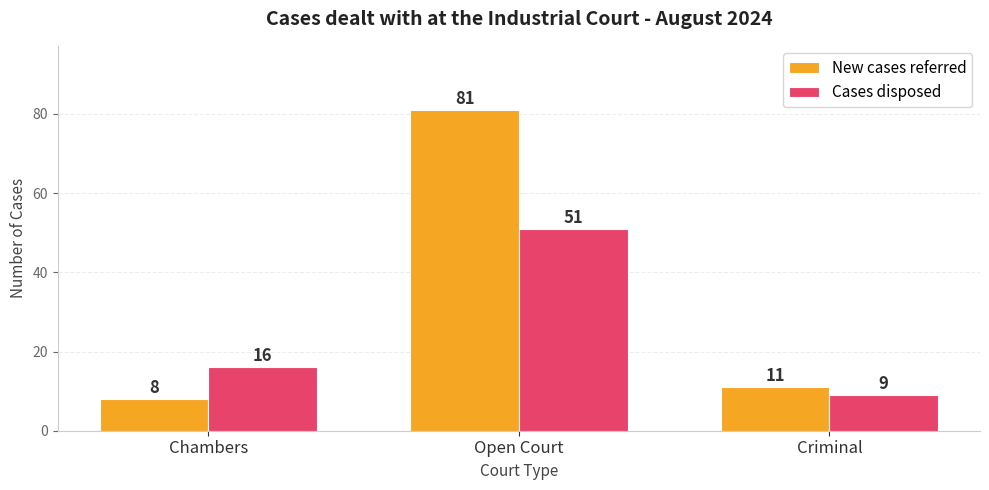

The New cases referred series shows 3 at Criminal. True or false?

False